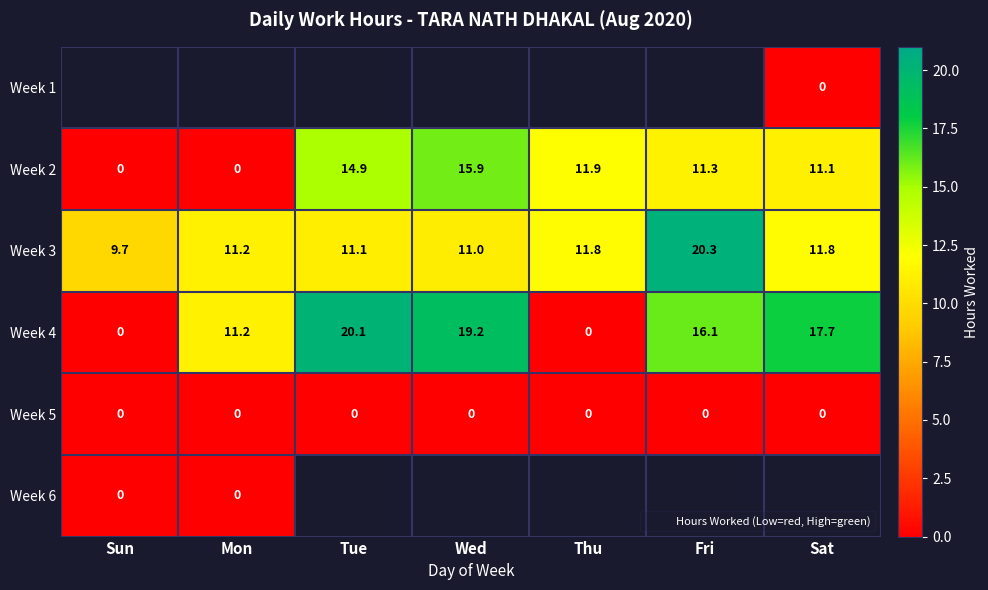

What is the maximum value shown in the chart?

20.3